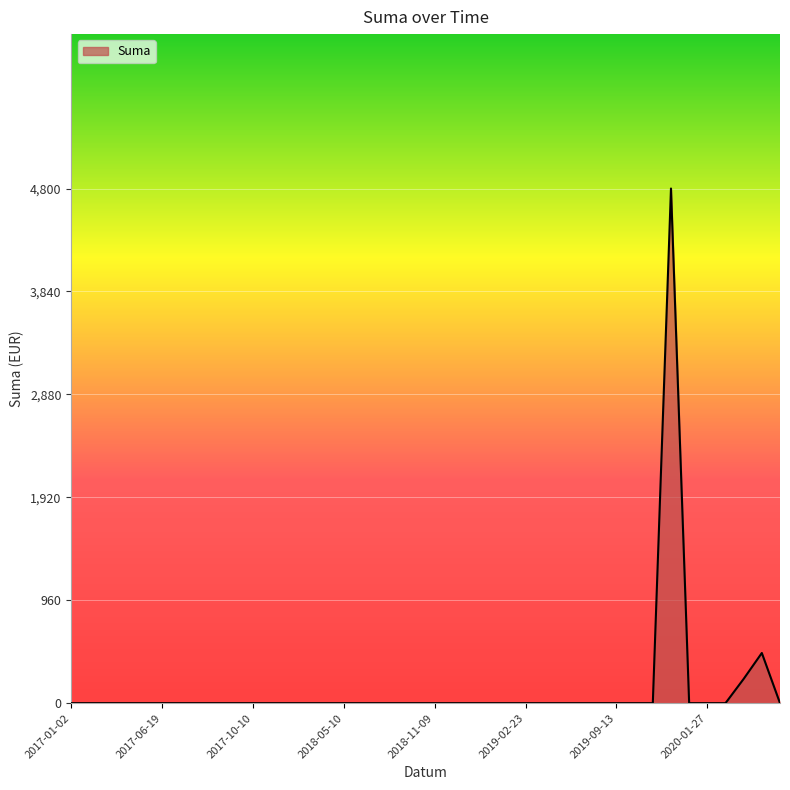

The value at 2018-05-10 is -2313.6. True or false?

False